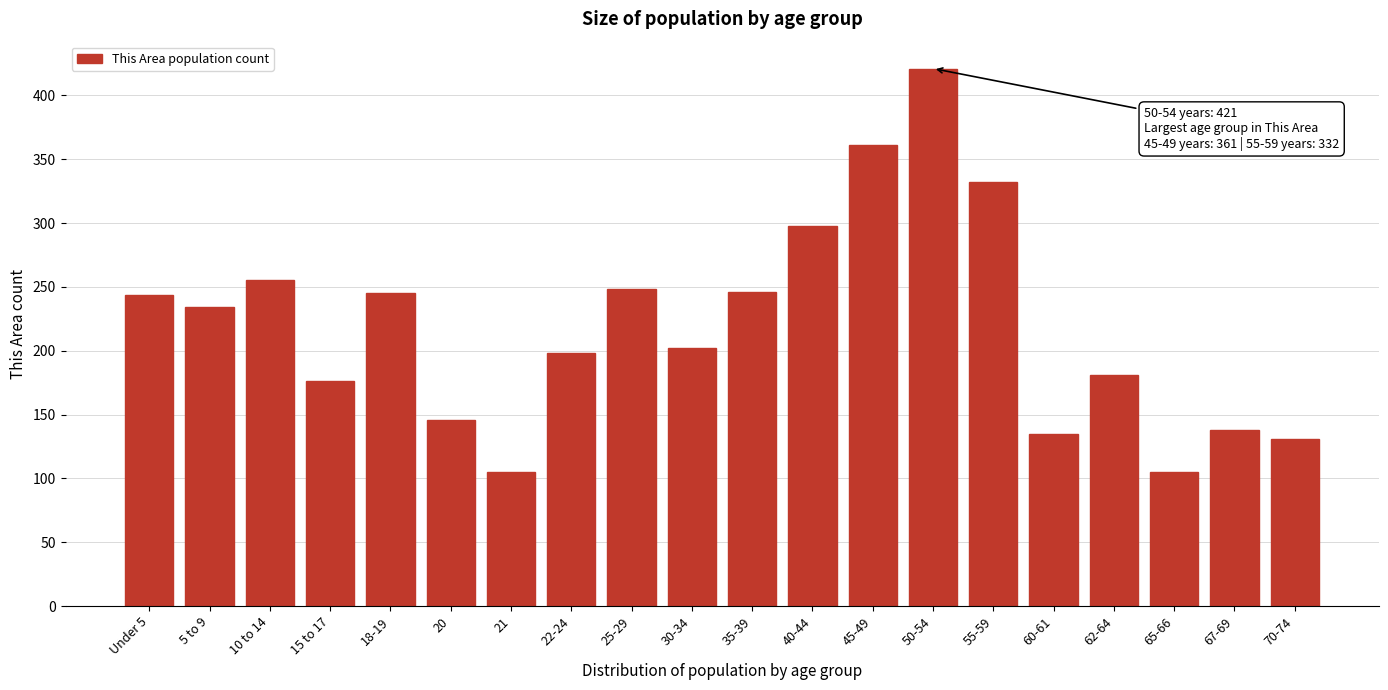

What is the ratio of the value at Under 5 to the value at 50-54?

0.6